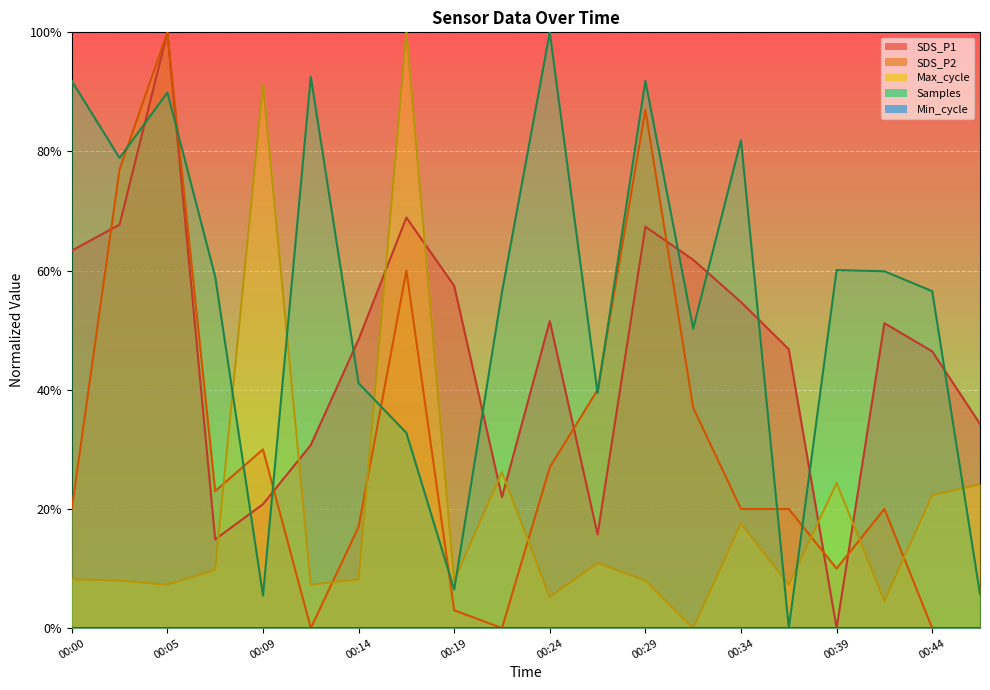

Reading left to right, list all the values displayed in this chart.

SDS_P1: 0.6	0.7	1.0	0.1	0.2	0.3	0.5	0.7	0.6	0.2	0.5	0.2	0.7	0.6	0.5	0.5	0.0	0.5	0.5	0.3
SDS_P2: 0.2	0.8	1.0	0.2	0.3	0.0	0.2	0.6	0.0	0.0	0.3	0.4	0.9	0.4	0.2	0.2	0.1	0.2	0.0	0.0
Max_cycle: 0.1	0.1	0.1	0.1	0.9	0.1	0.1	1.0	0.1	0.3	0.1	0.1	0.1	0.0	0.2	0.1	0.2	0.0	0.2	0.2
Samples: 0.9	0.8	0.9	0.6	0.1	0.9	0.4	0.3	0.1	0.6	1.0	0.4	0.9	0.5	0.8	0.0	0.6	0.6	0.6	0.1